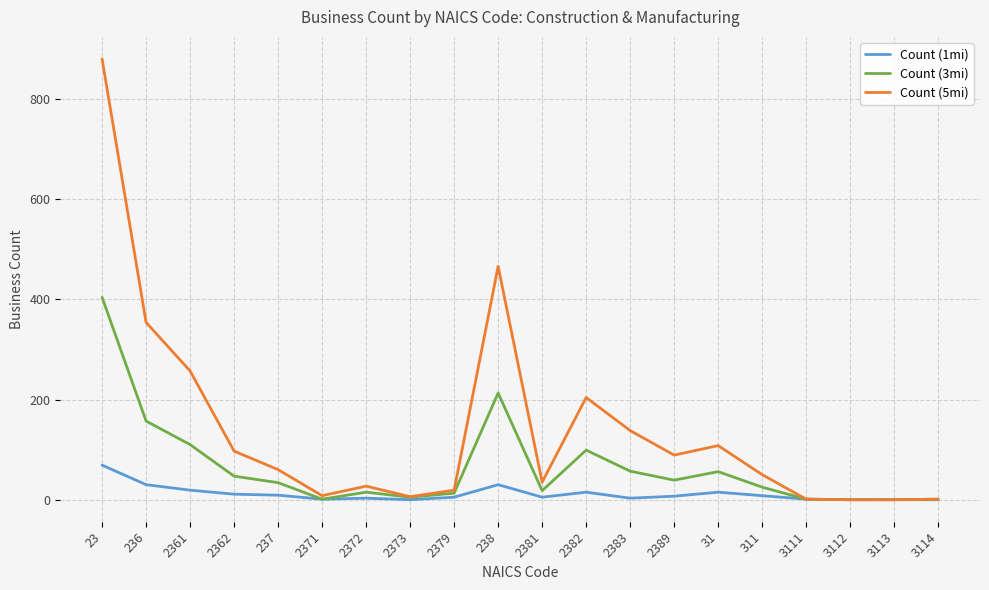

True or false: Count (3mi) has a value of 404 at 23.

True